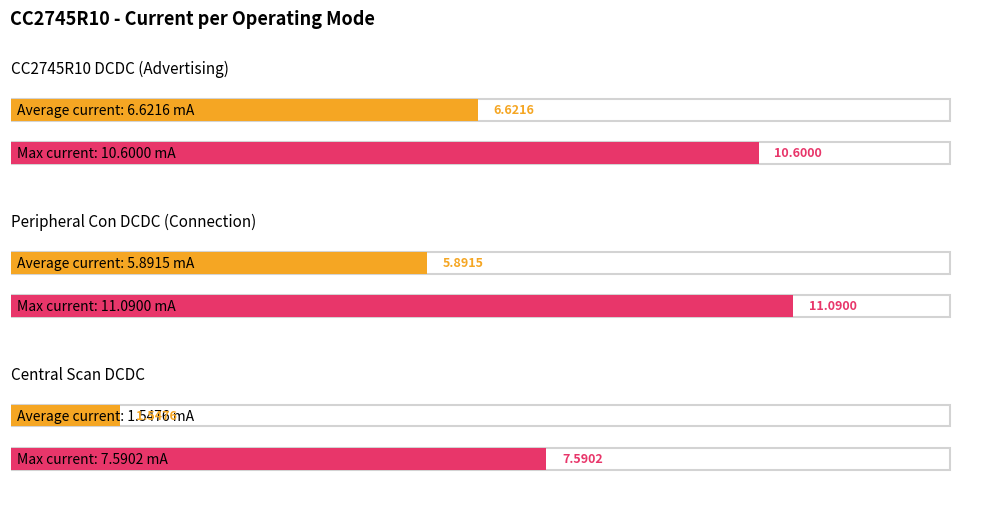

What is the difference between the maximum and minimum values in the Average Current (mA) series?

5.1